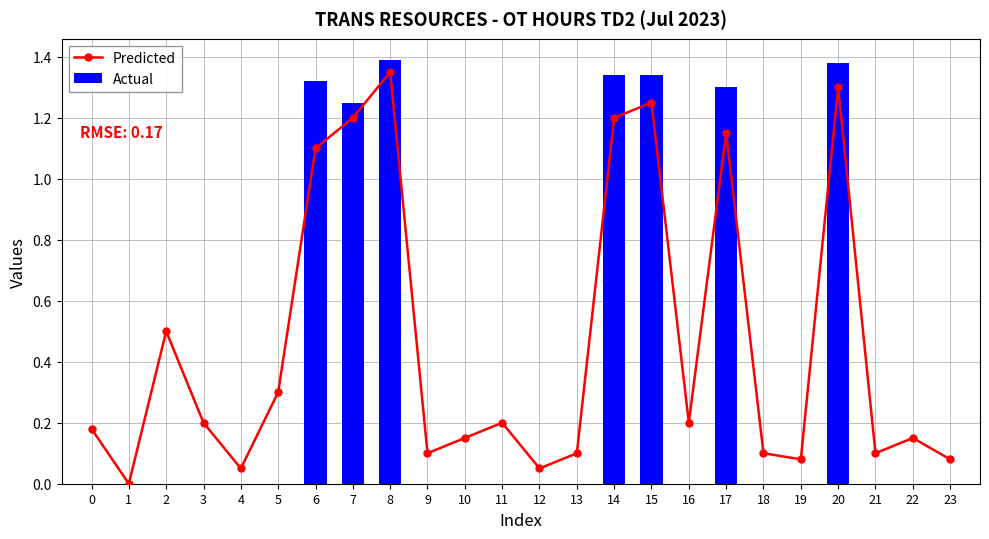

What is the value of the Actual bar at the 21st from the left?

1.4